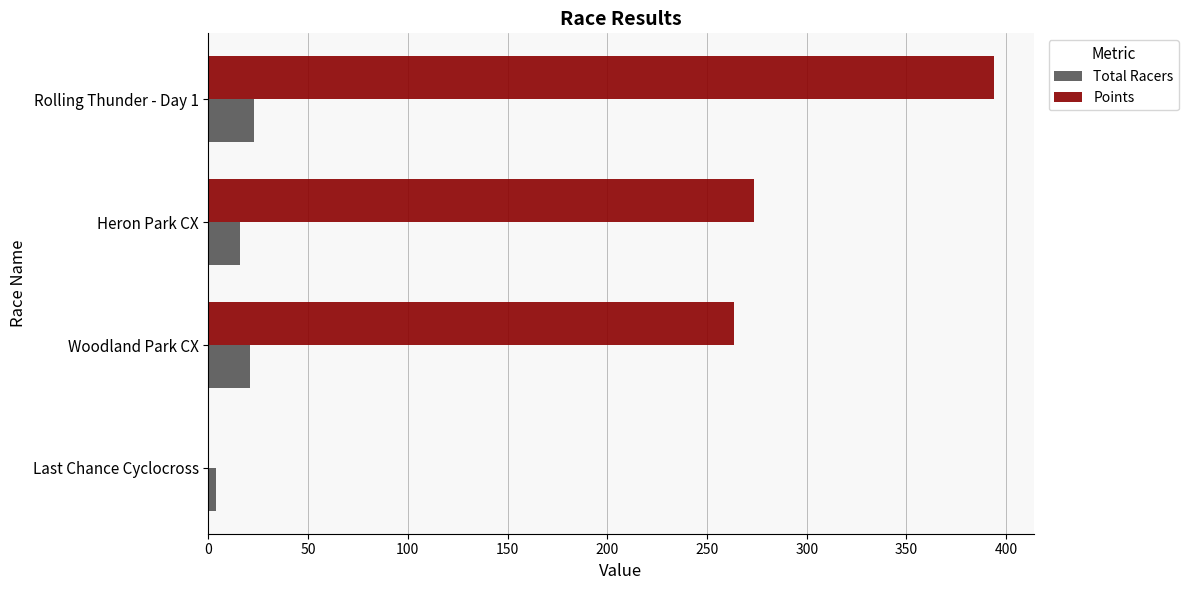

True or false: Points has a value of 424.9 at Woodland Park CX.

False